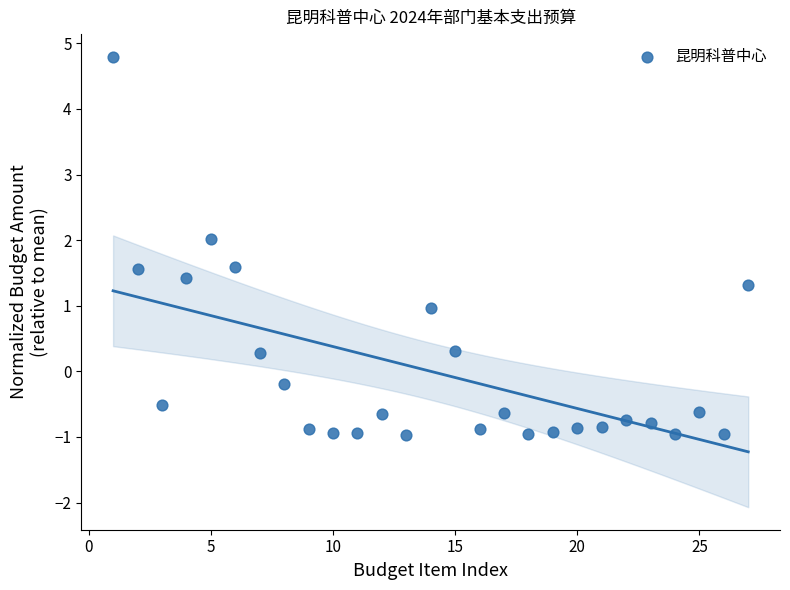

What is the range of Y values (max minus min)?

5.8